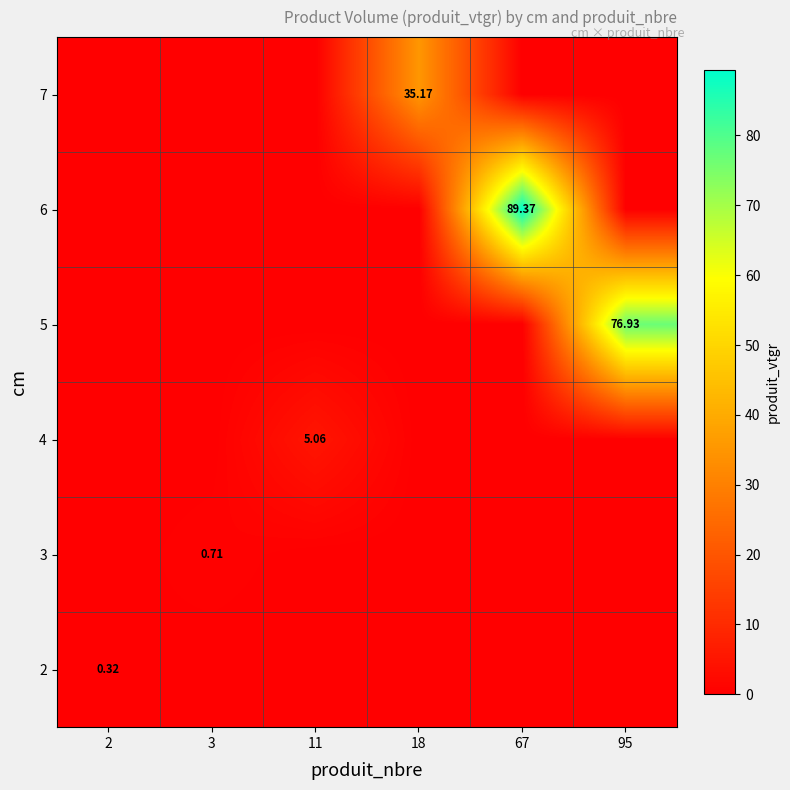

Is the value of 3 at 95 greater than the value of 6 at 67?

No